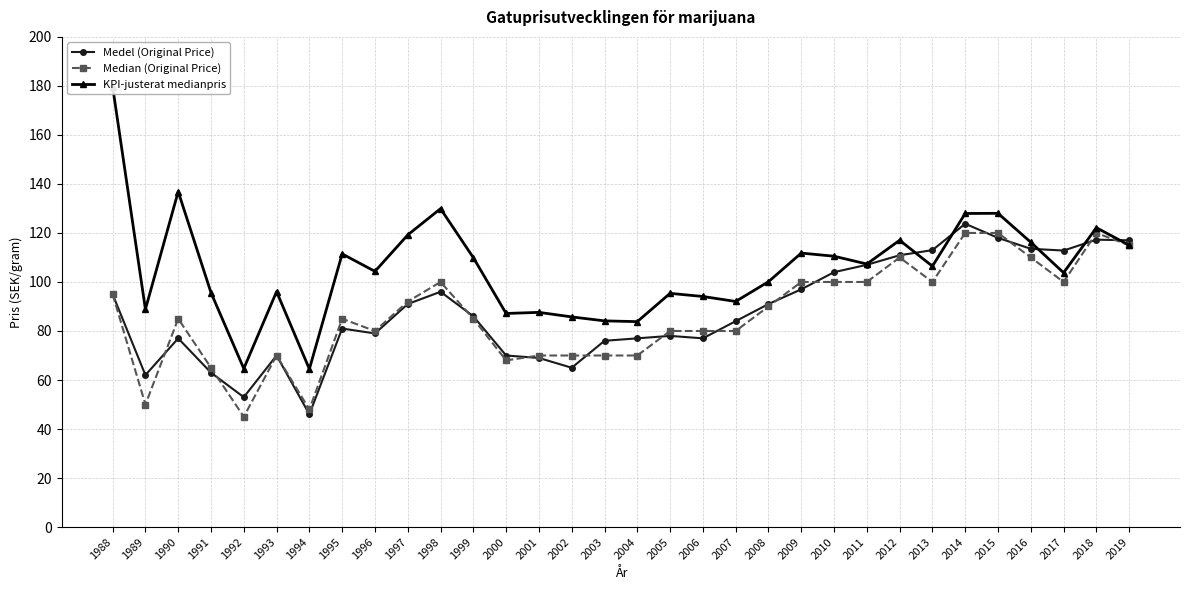

How many distinct data groups are displayed?

3